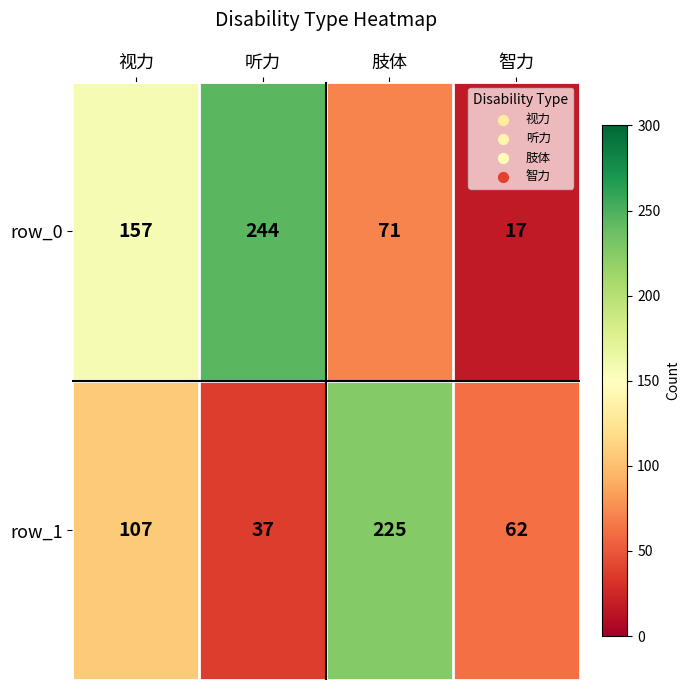

Reading left to right, extract all data points from this chart.

row_0: 157	244	71	17
row_1: 107	37	225	62